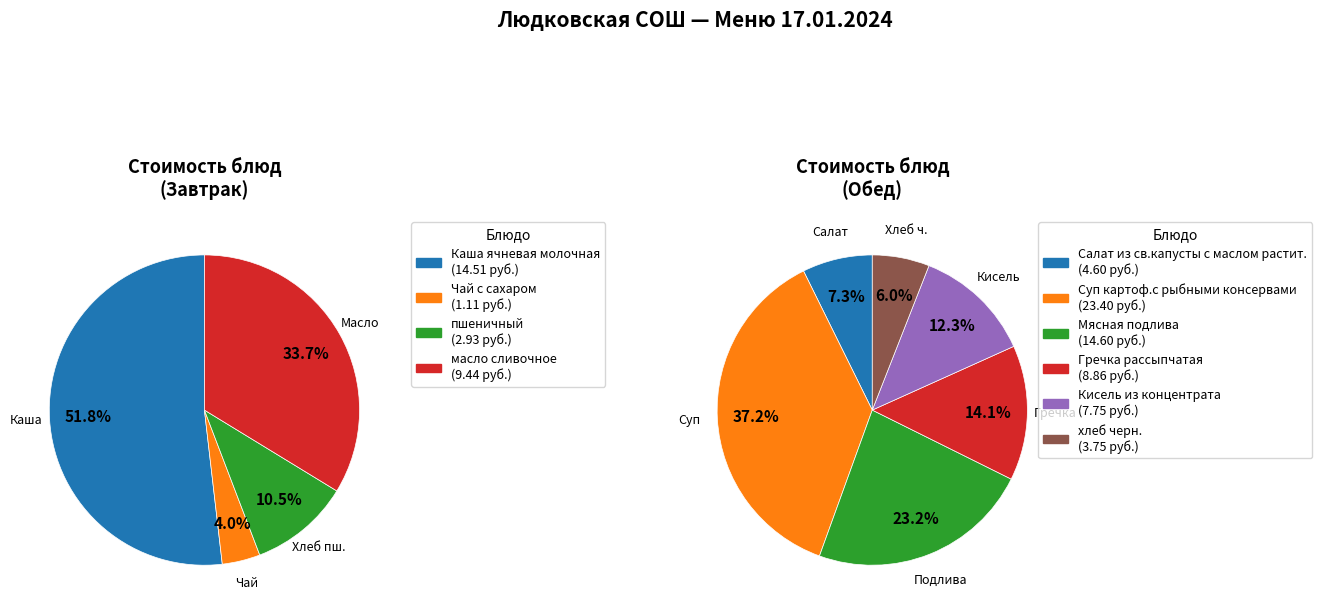

Which has a higher value, Мясная подлива or Каша ячневая молочная?

Мясная подлива